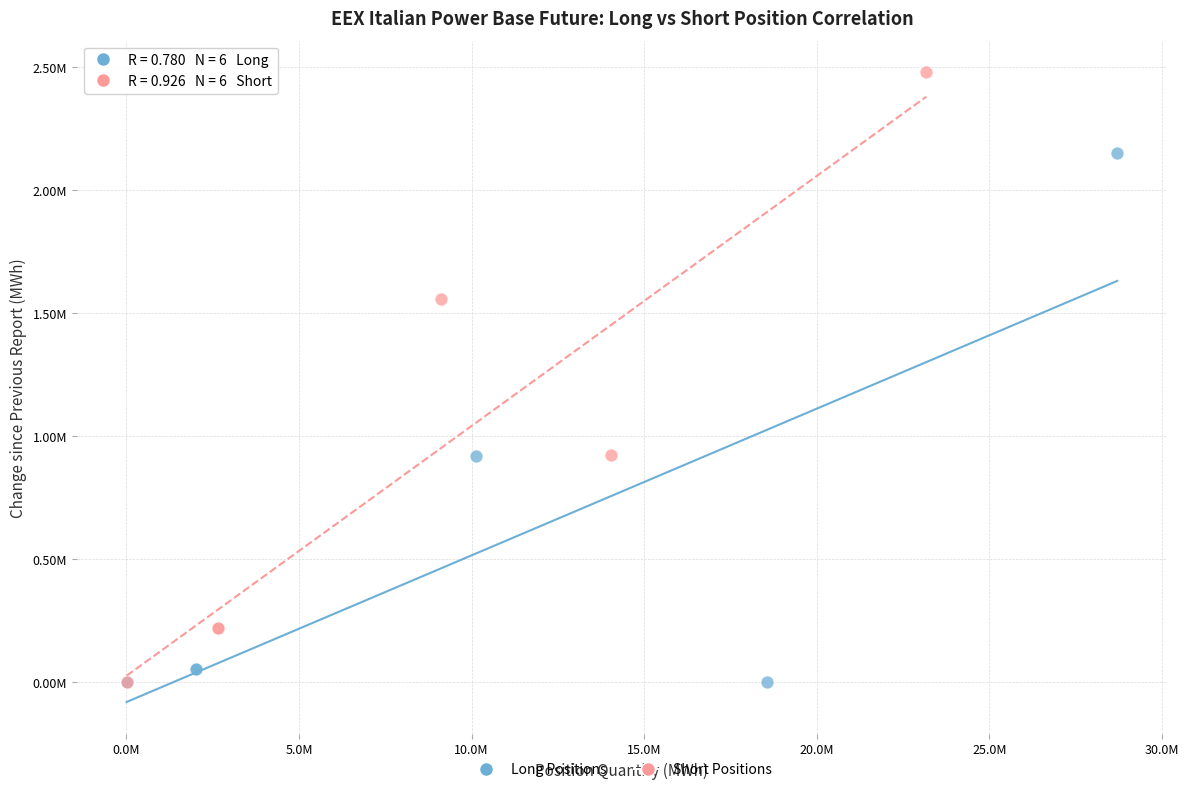

What are all the series names shown in the legend?

Long Positions, Short Positions